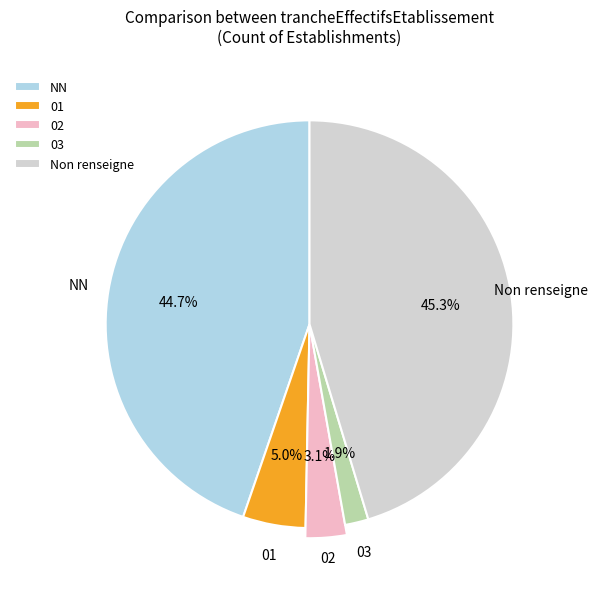

What is the total percentage of  and 02?

48.4%